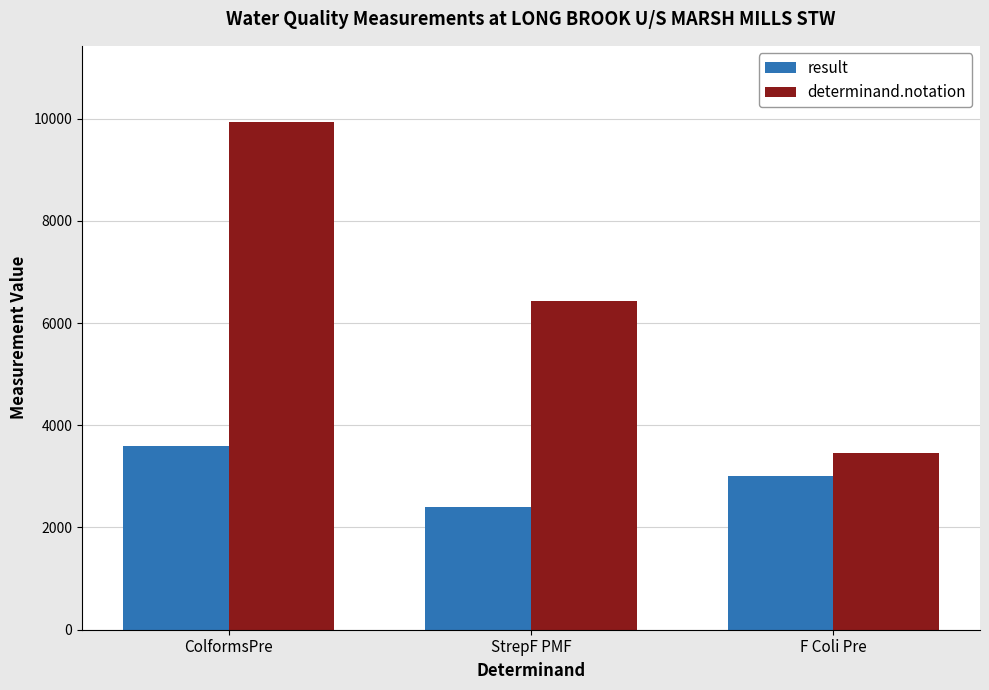

Is it true that result equals 5557 at ColformsPre?

False